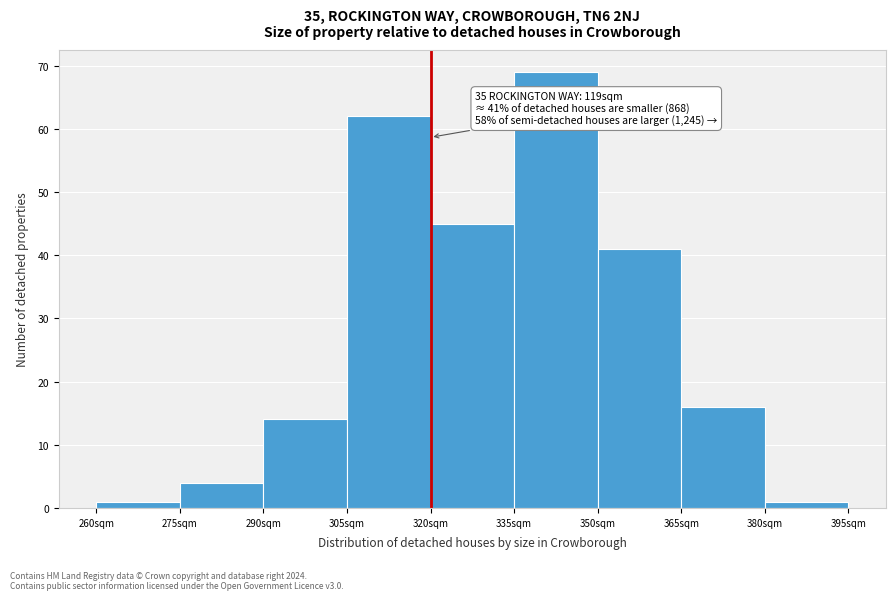

Which range on the x-axis has the tallest bar?

335 to 350